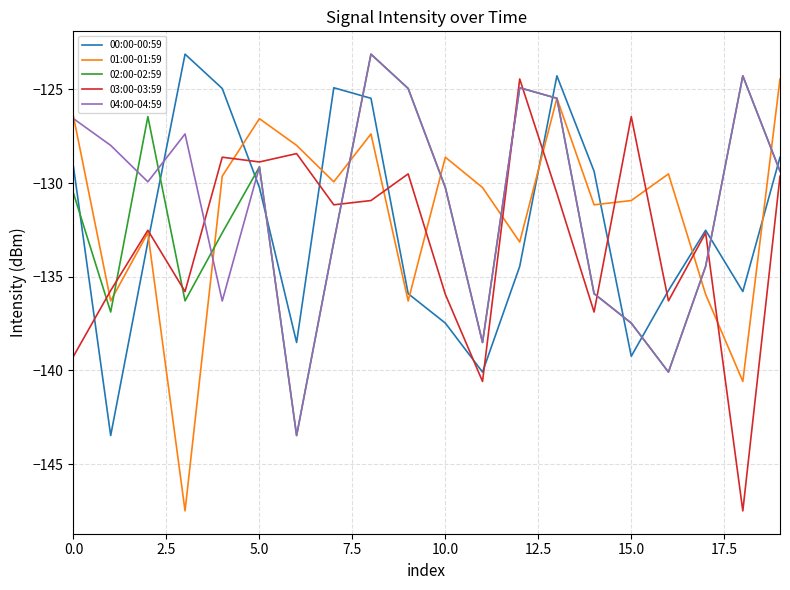

How many intersections are there between 04:00-04:59 and 00:00-00:59?

9